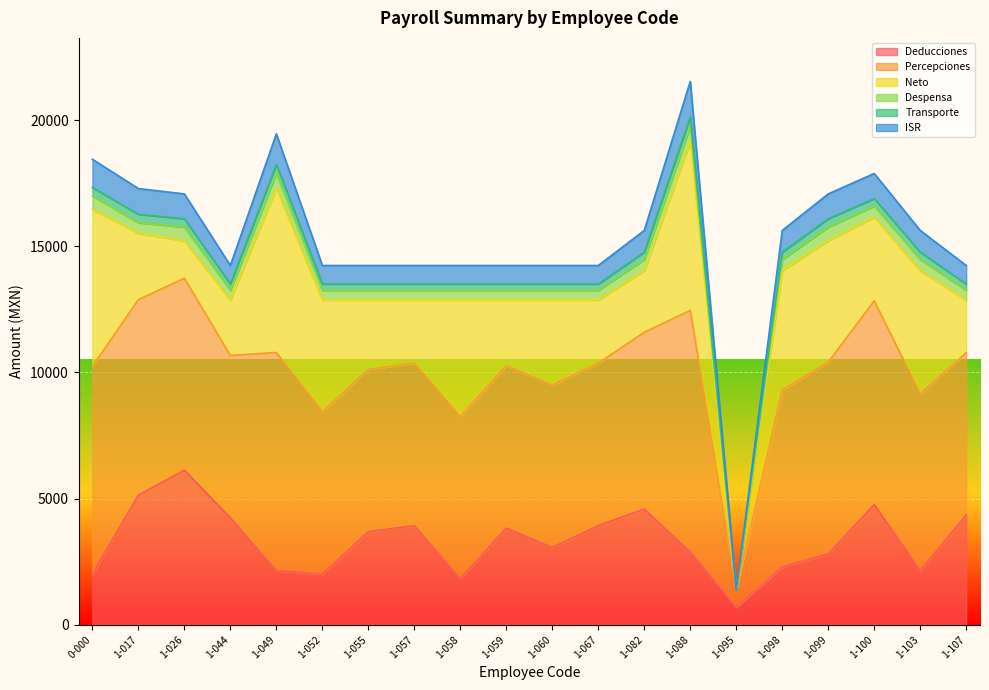

Which category has the highest value in the Deducciones series?

1-026